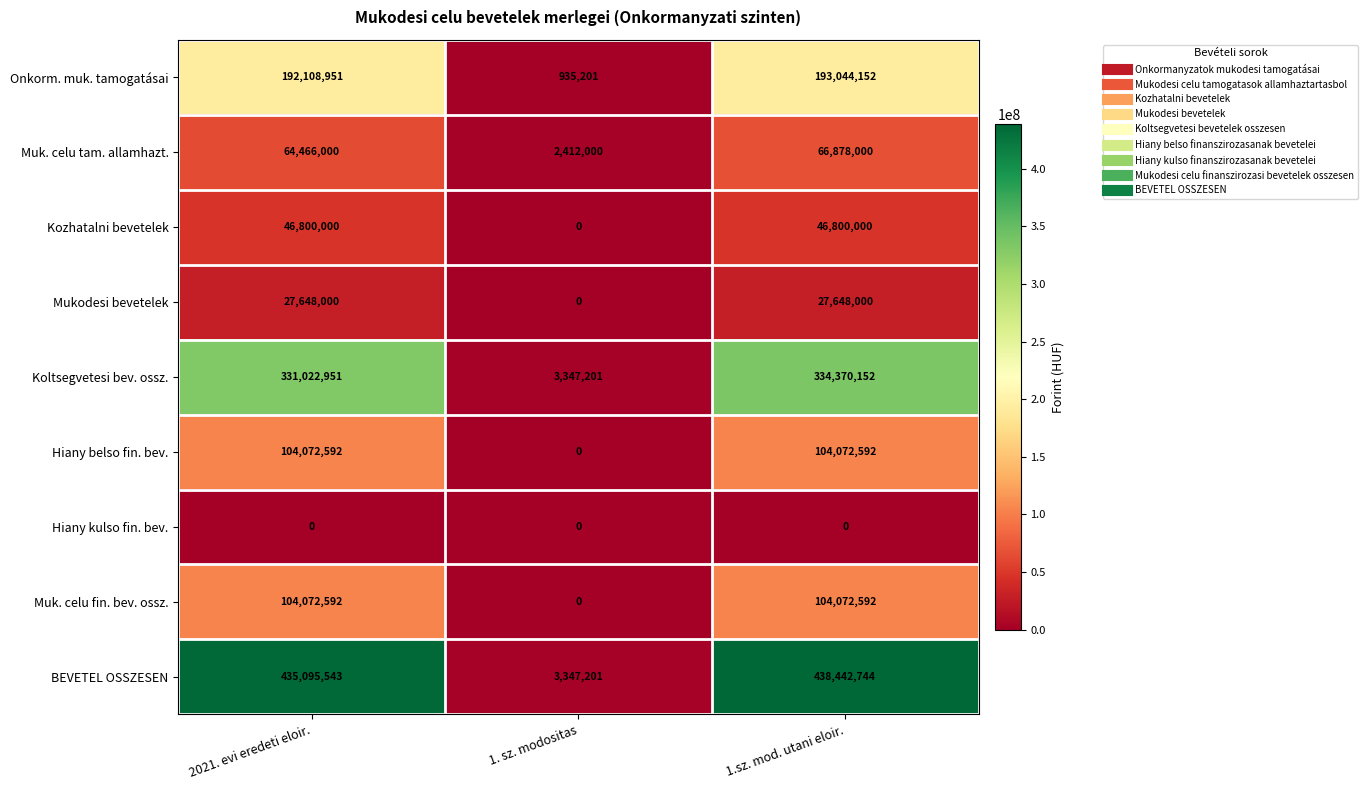

What is the total value across all series at 2021. evi eredeti eloir.?

1305286629